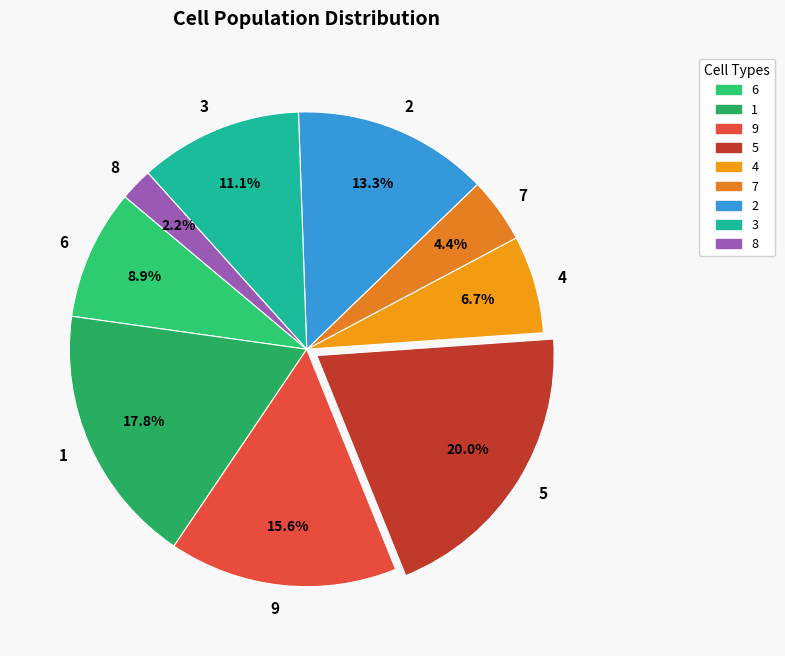

The 6 slice represents 2% of the pie. True or false?

False